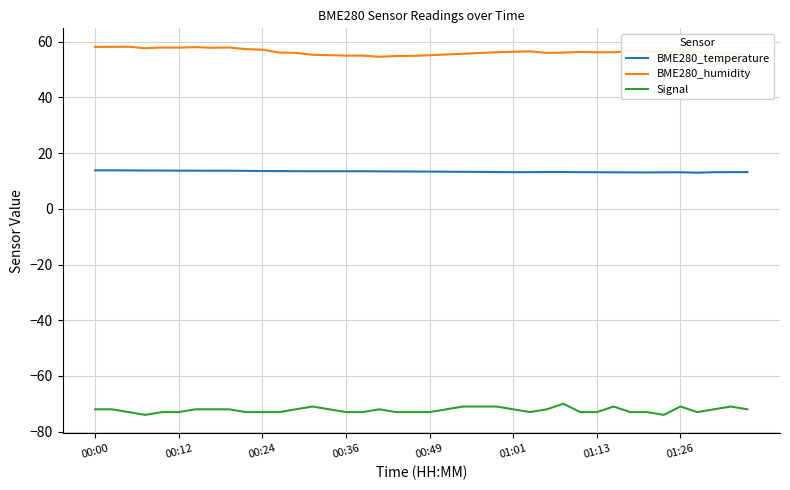

How many categories are shown in the chart?

40